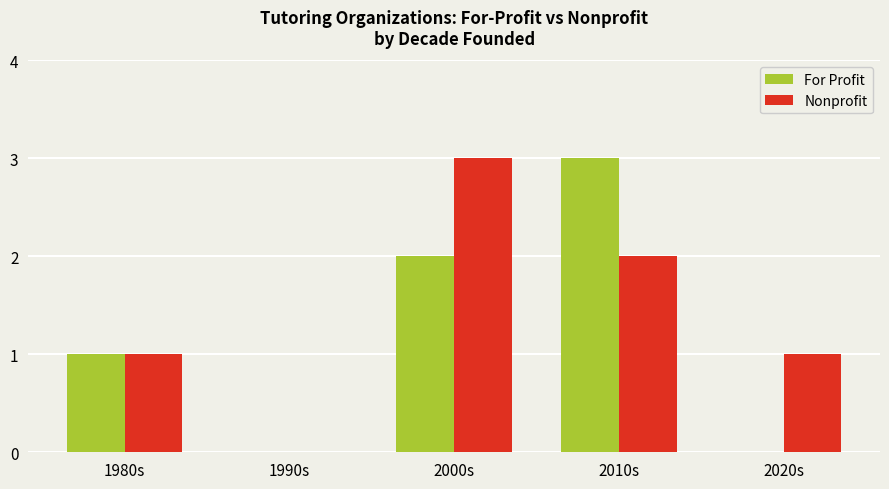

What is the difference between the Nonprofit values at 2000s and 2010s?

1